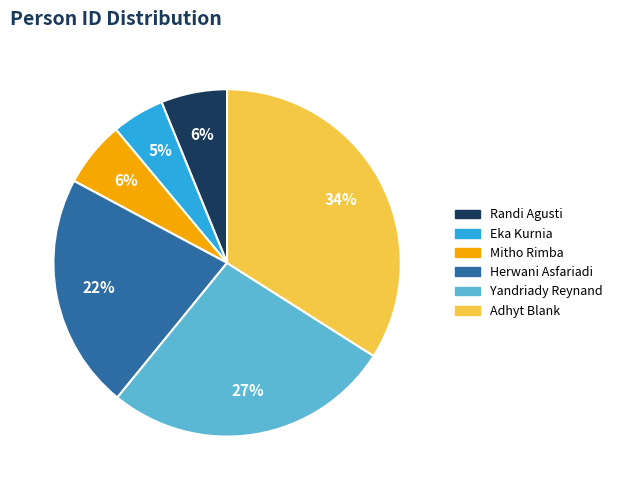

Count the number of slices in the pie.

6